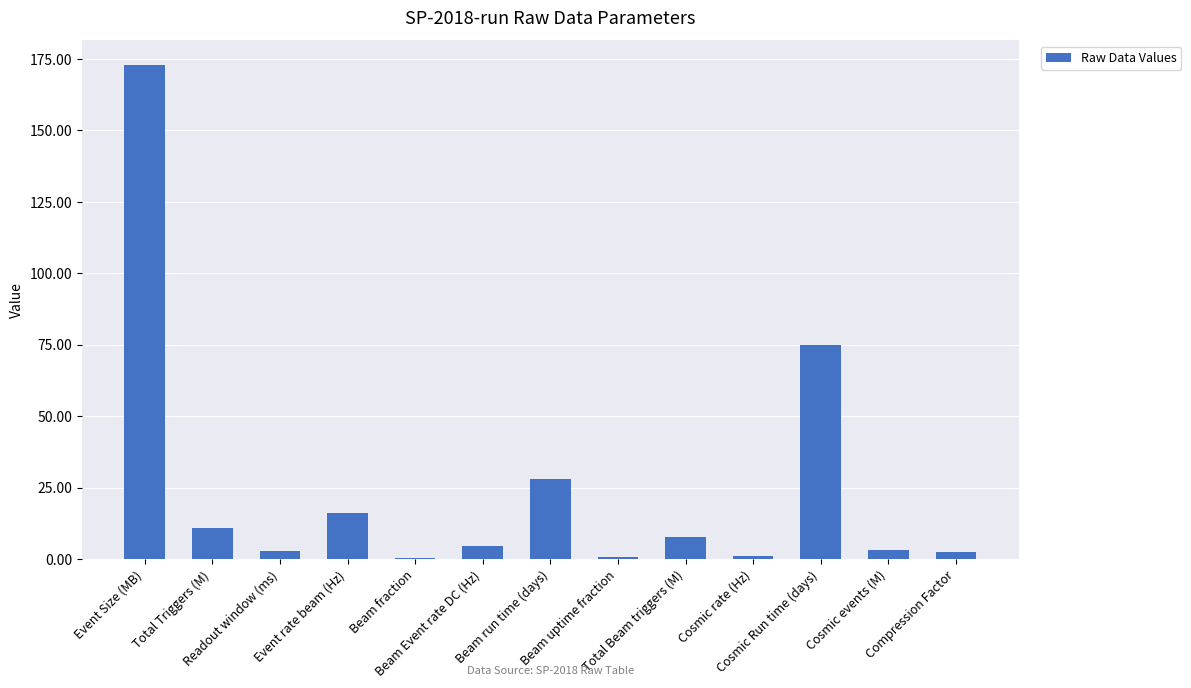

Between Total Beam triggers (M) and Beam Event rate DC (Hz), which is larger?

Total Beam triggers (M)